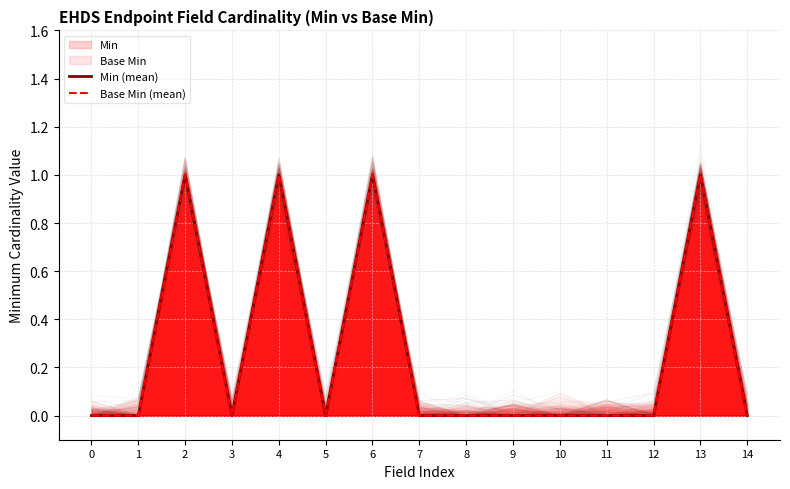

At which label does Min (mean) reach its peak?

2